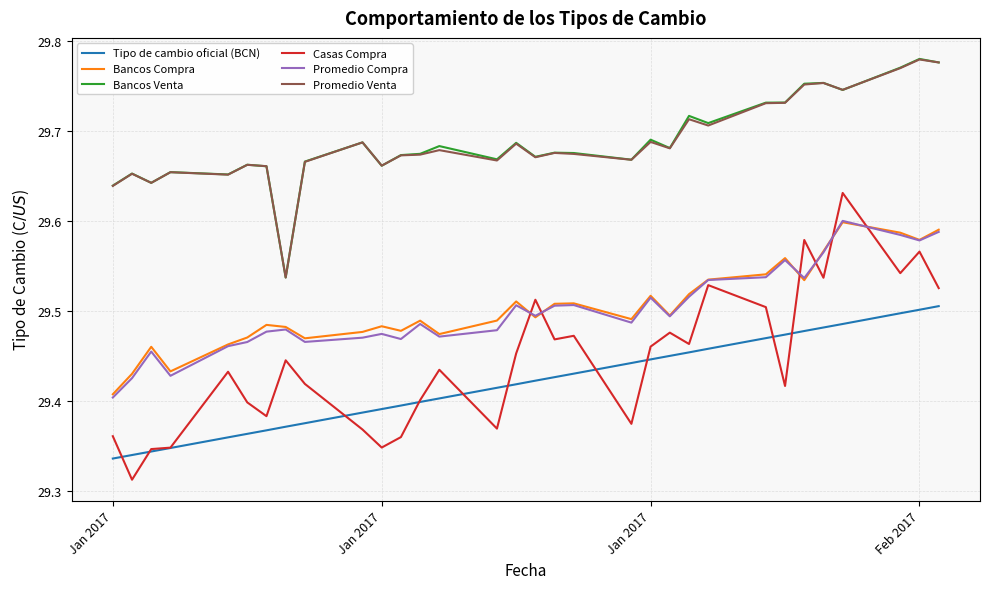

True or false: Promedio Venta and Bancos Compra cross at least once.

False